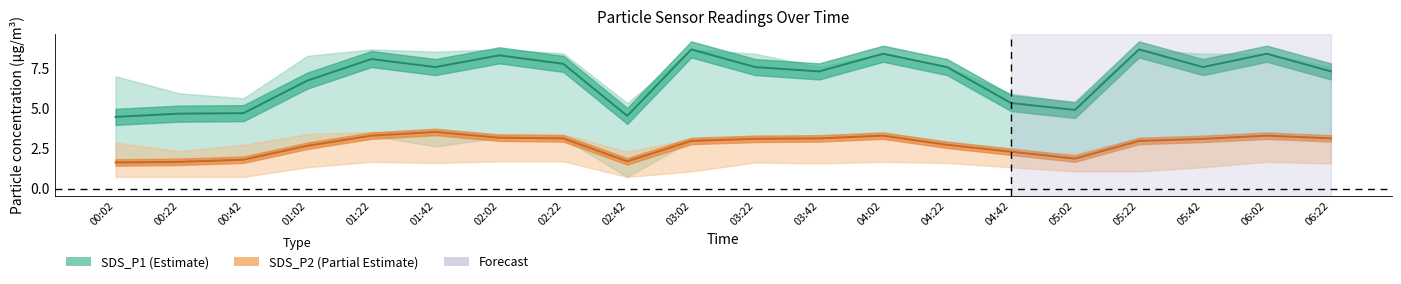

At which category is the sum across all series the highest?

01:22